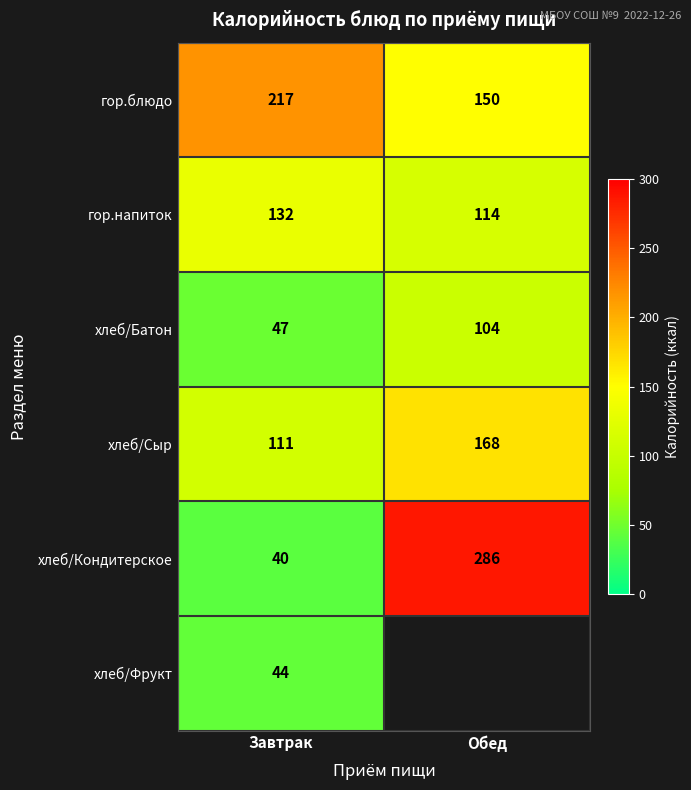

What is the average value of the гор.блюдо series?

184